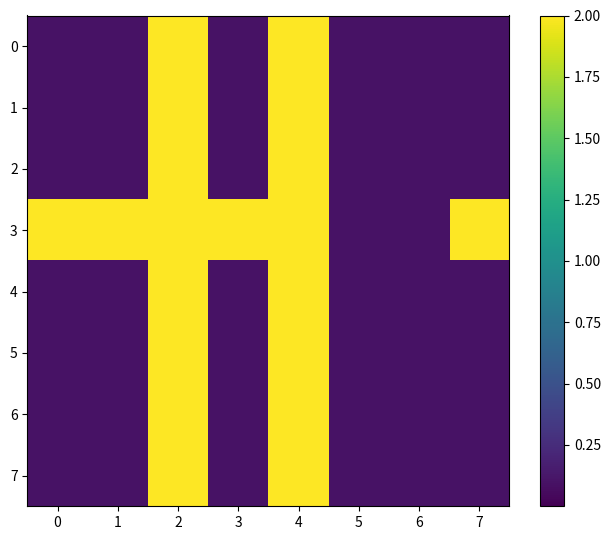

How many data points does each series have?

8